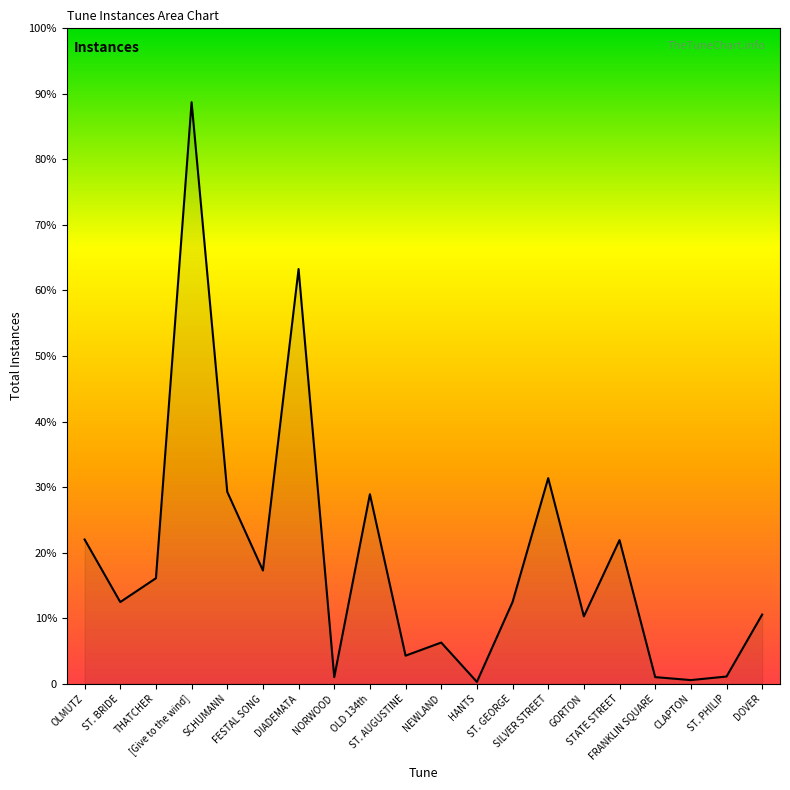

Is this an area chart (filled region under the line)?

Yes